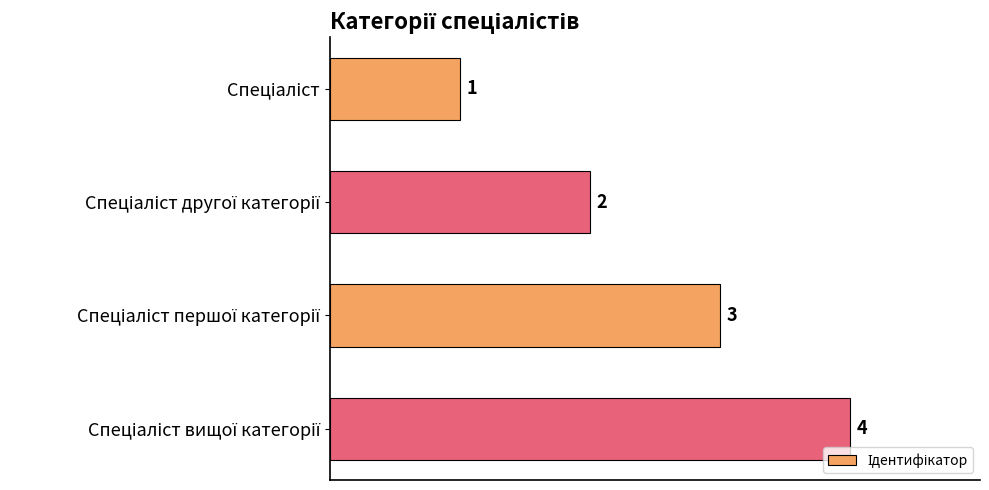

How many values are between 2 and 4?

3